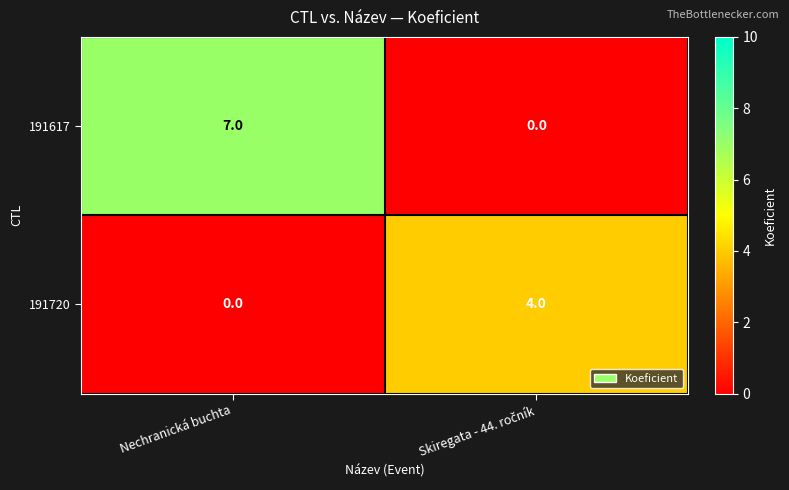

Rank the series by their average value, from lowest to highest.

191720, 191617